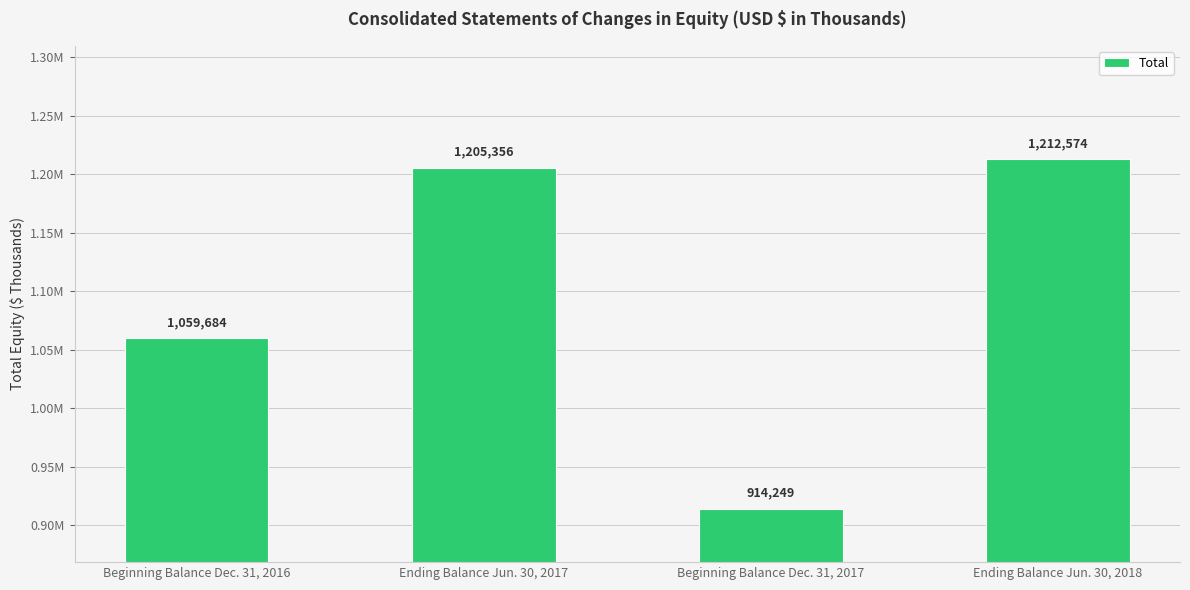

What is the label of the 2nd bar from the right?

Beginning Balance Dec. 31, 2017